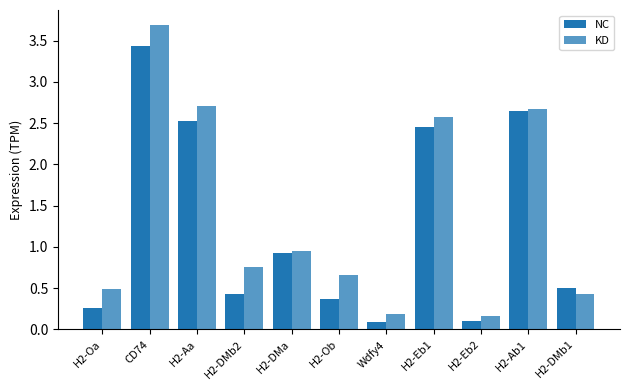

Count the number of data series in this chart.

2